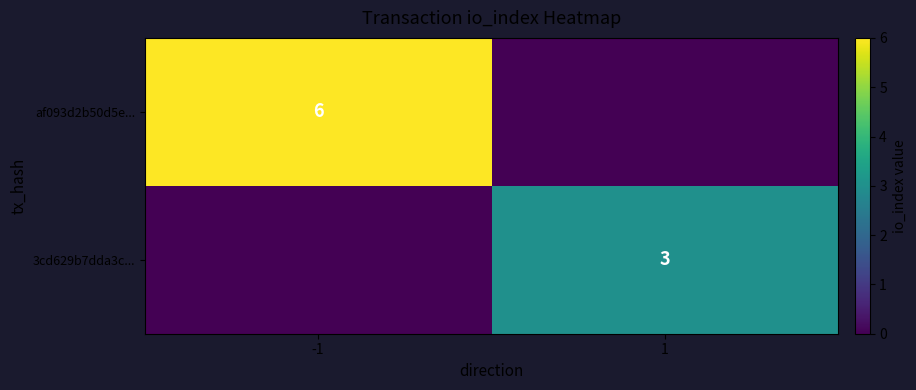

Is the value of 3cd629b7dda3c... at 1 greater than the value of af093d2b50d5e... at -1?

No